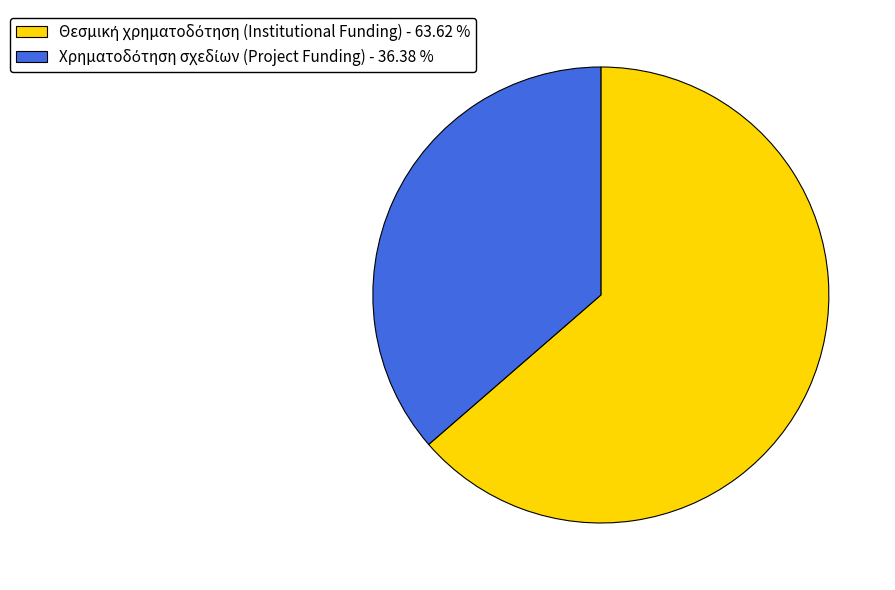

Is there any slice that represents more than half of the pie?

Yes